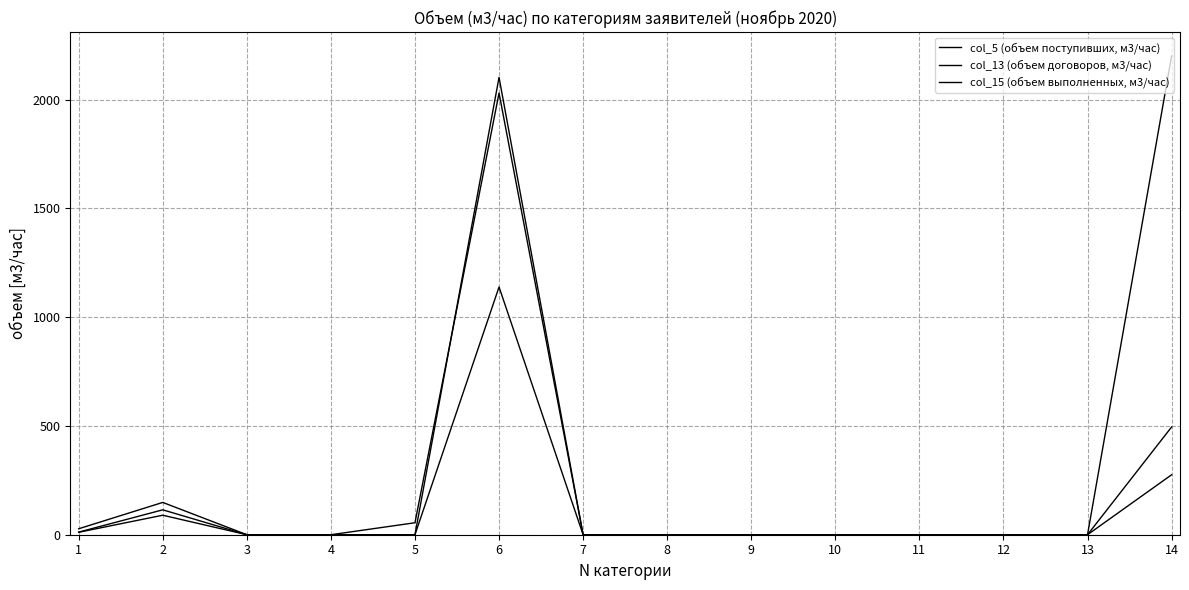

Where is the first local maximum for col_15 (объем выполненных, м3/час)?

2